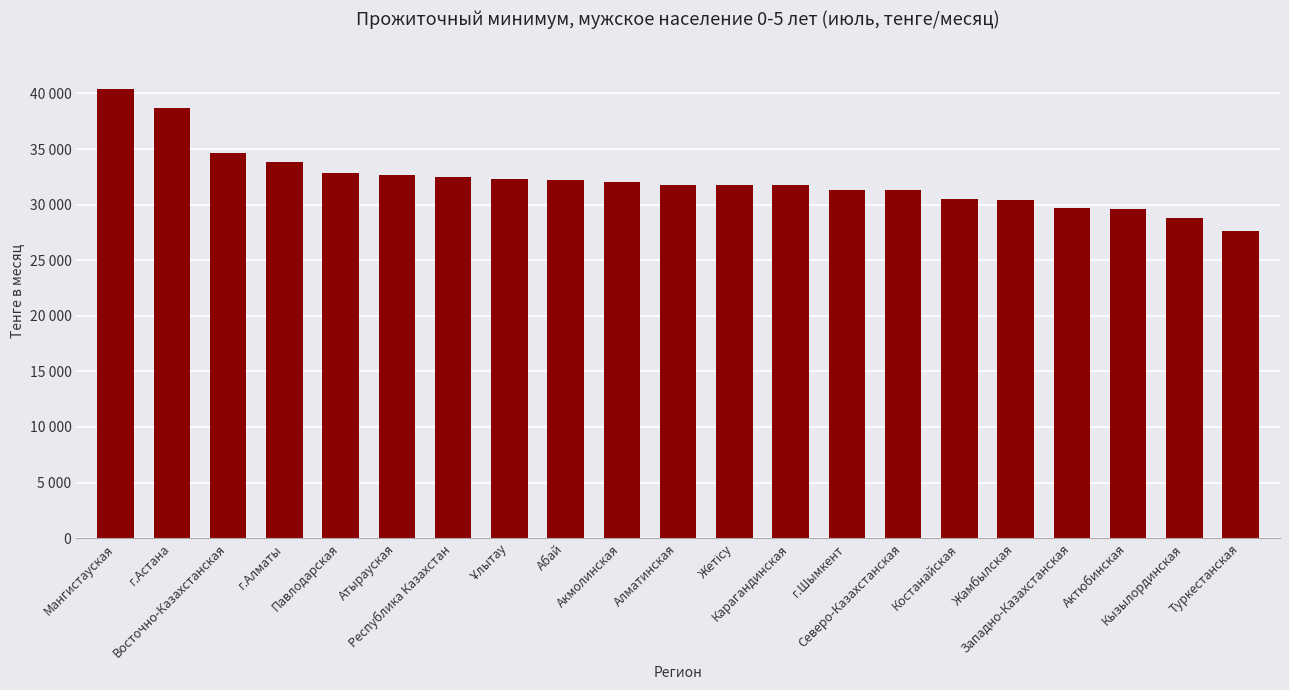

At which label is the value closest to 34012?

г.Алматы